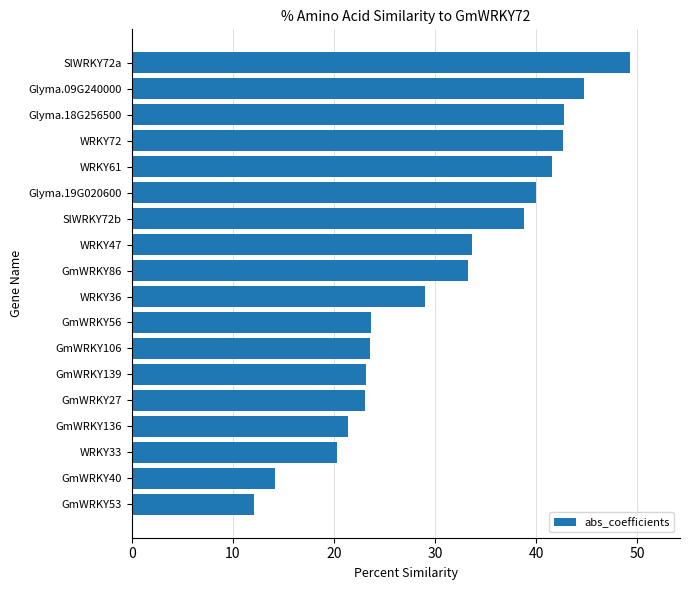

Between Glyma.18G256500 and SlWRKY72a, which is larger?

SlWRKY72a